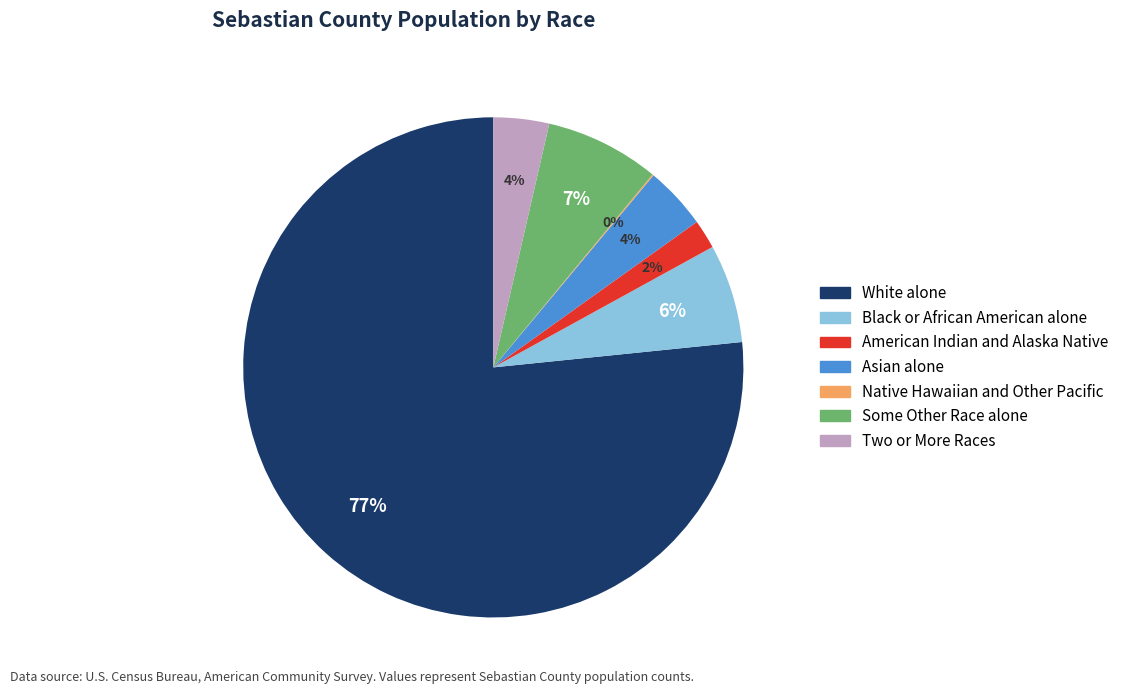

Which slice is the largest?

White alone